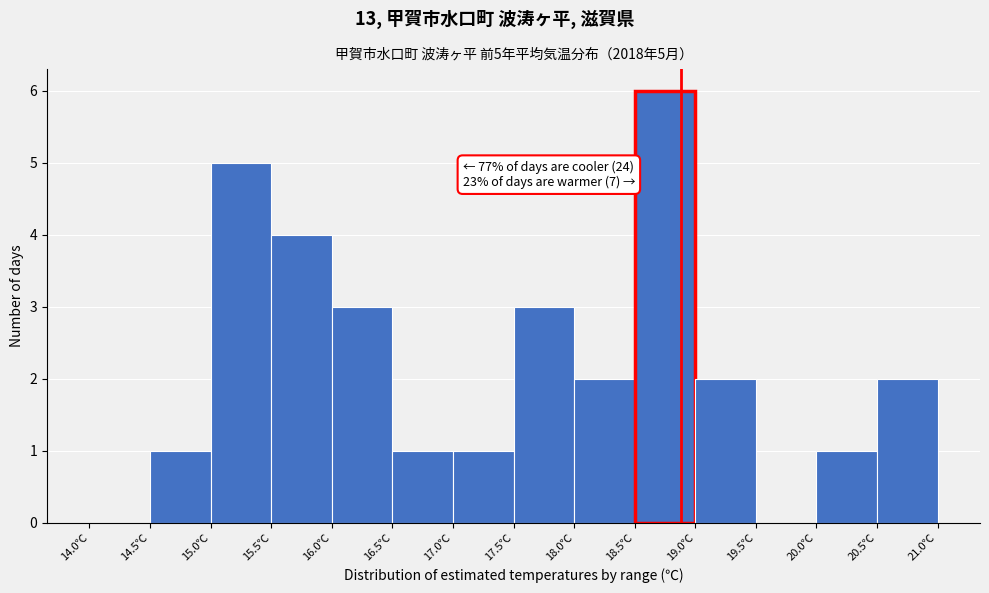

Over which range of the x-axis is the bar tallest?

18.5 to 19.0